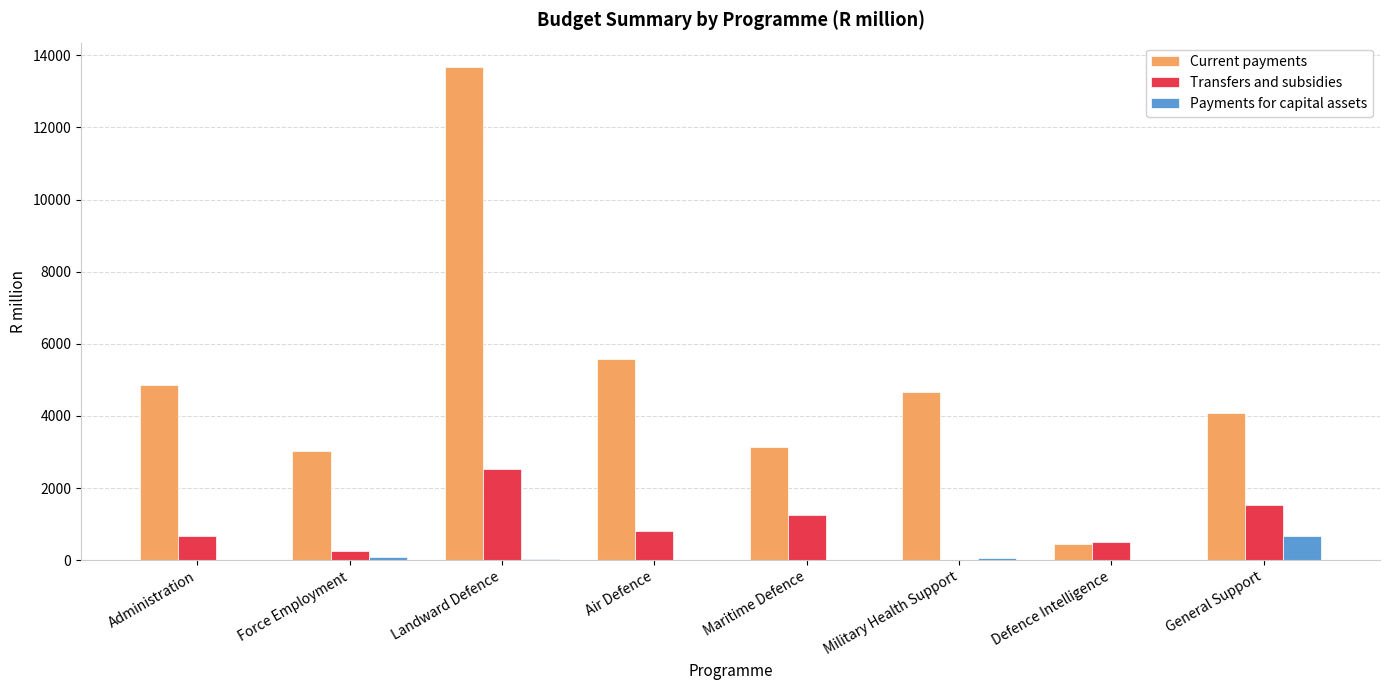

Is the value of Current payments at Landward Defence greater than the value of Payments for capital assets at Administration?

Yes